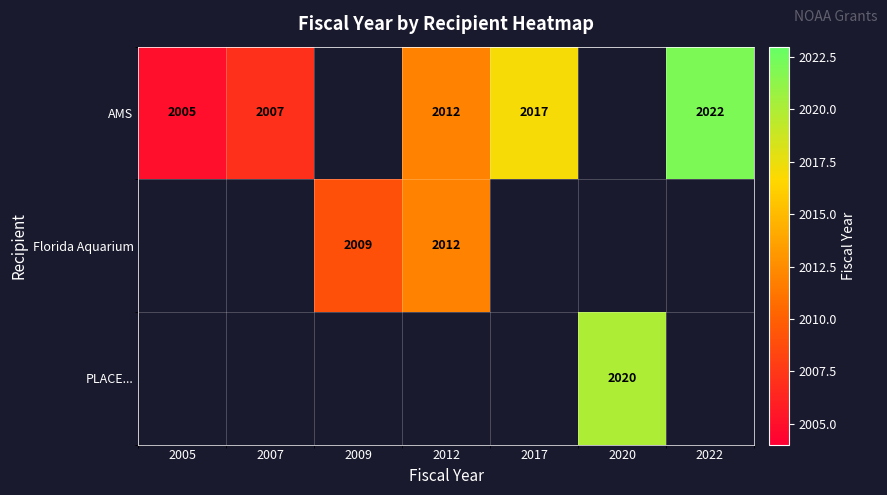

Is it true that AMS equals 1158.2 at 2005?

False